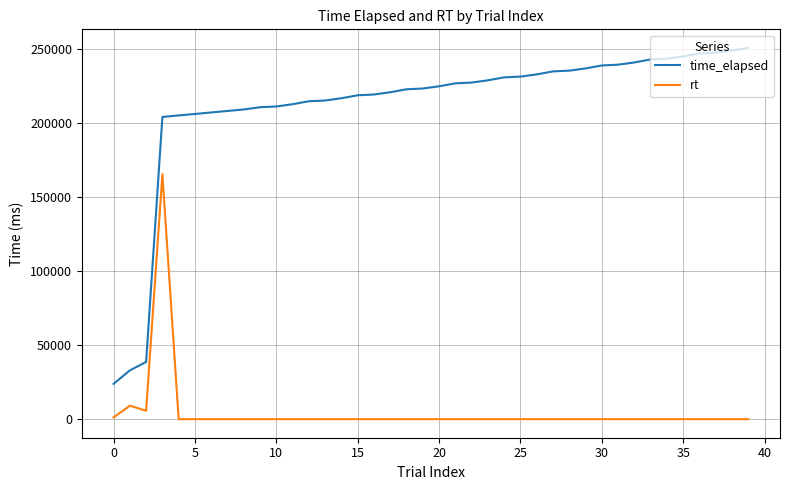

True or false: rt and time_elapsed cross at least once.

False